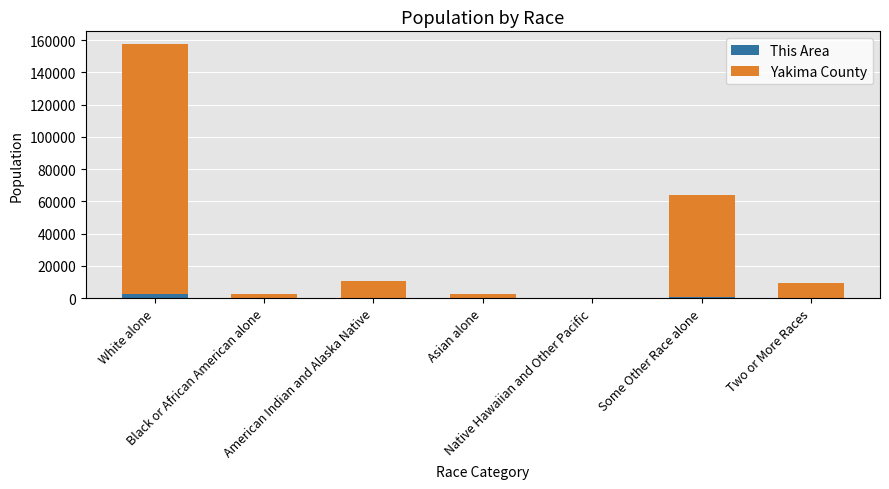

Read the Yakima County value at Asian alone, to the nearest 10.

2560